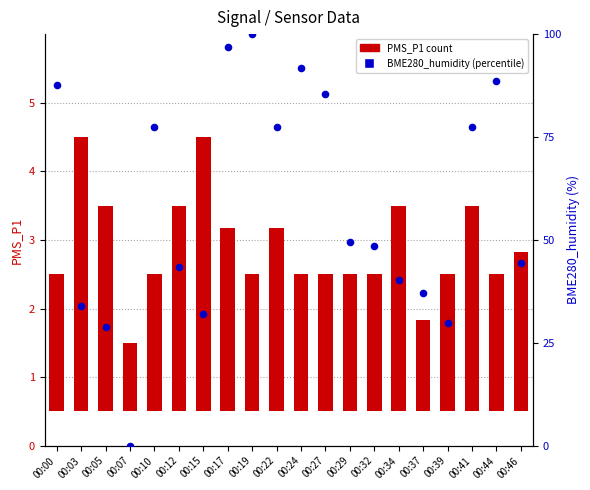

What is the total value across all series at 00:34?

43.2